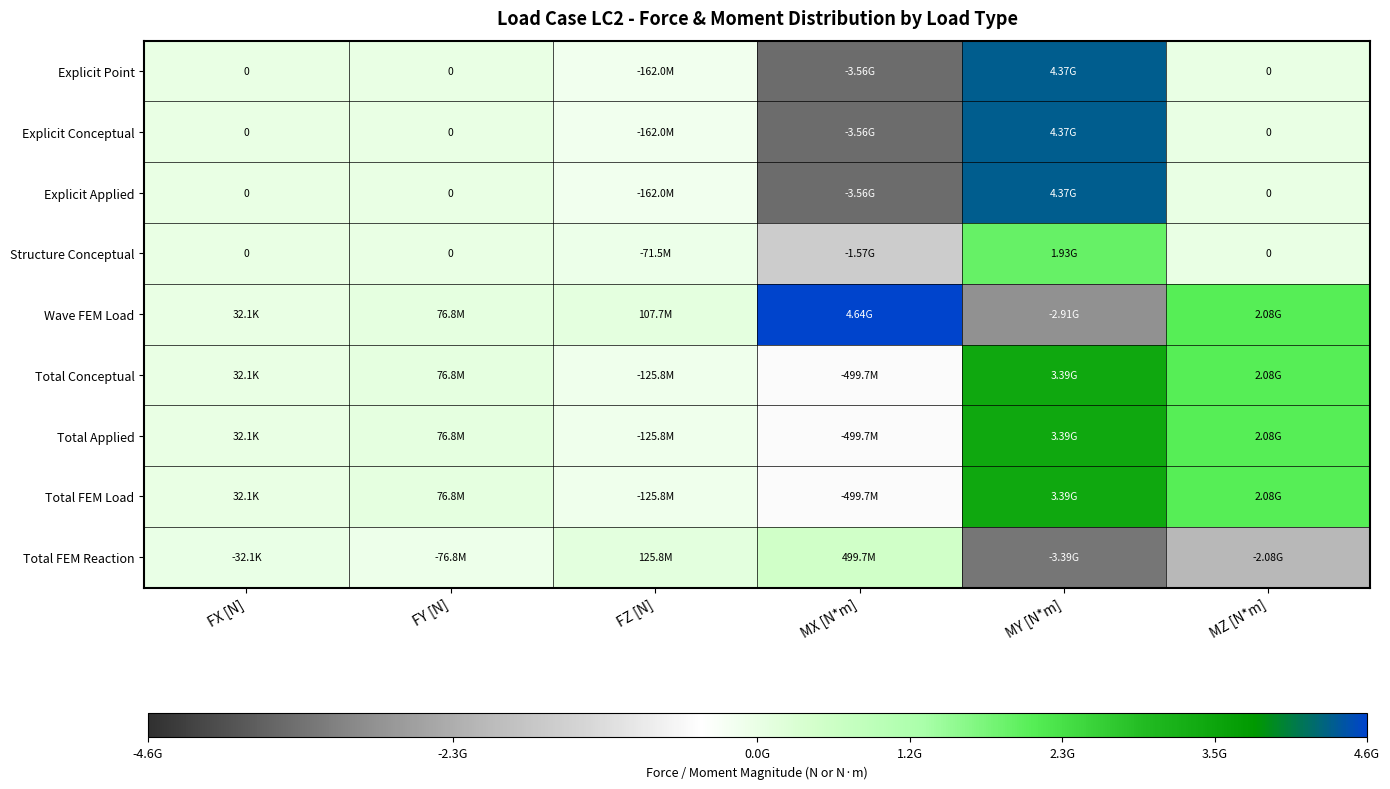

How many data points does each series have?

6